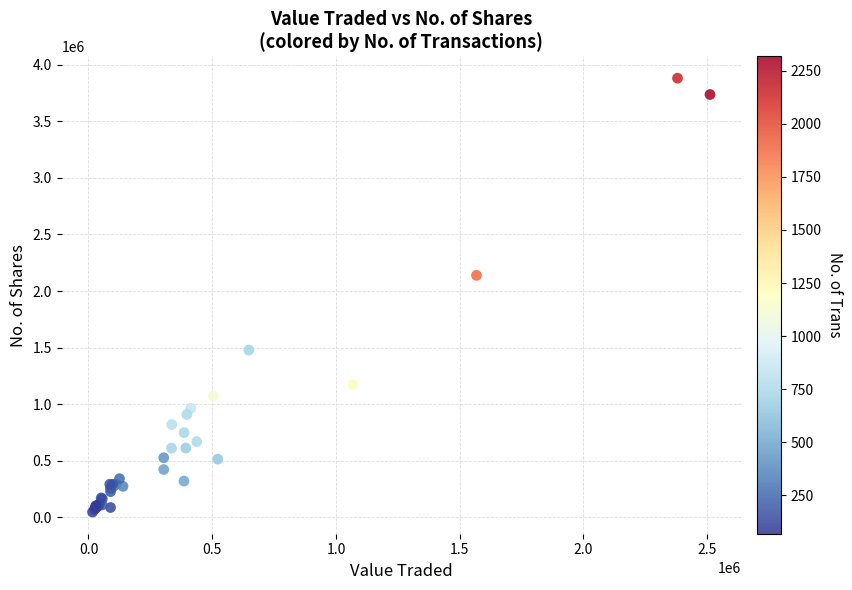

What Y value in the scatter plot is closest to 1964065?

2138491